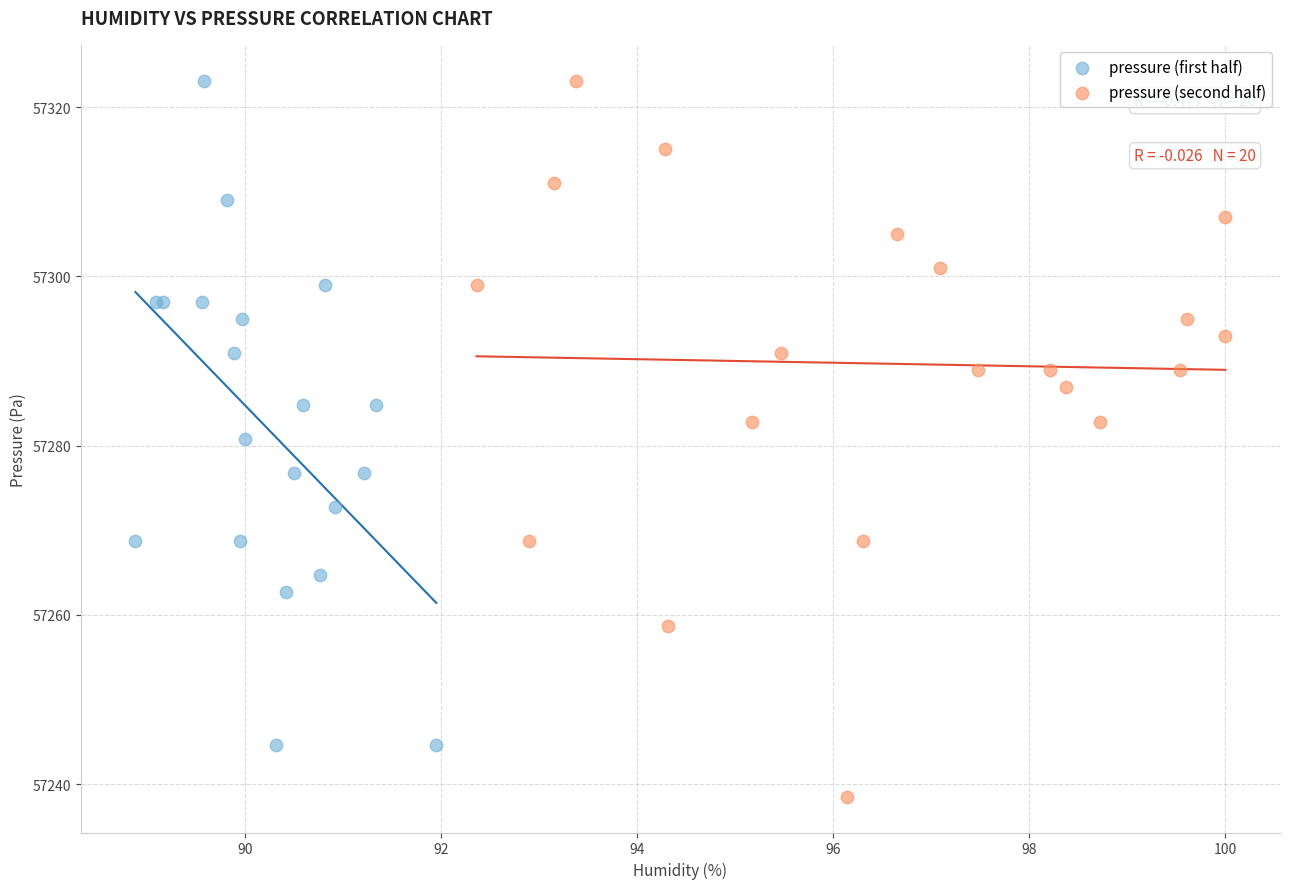

Which series contains the lowest Y value?

pressure (second half)